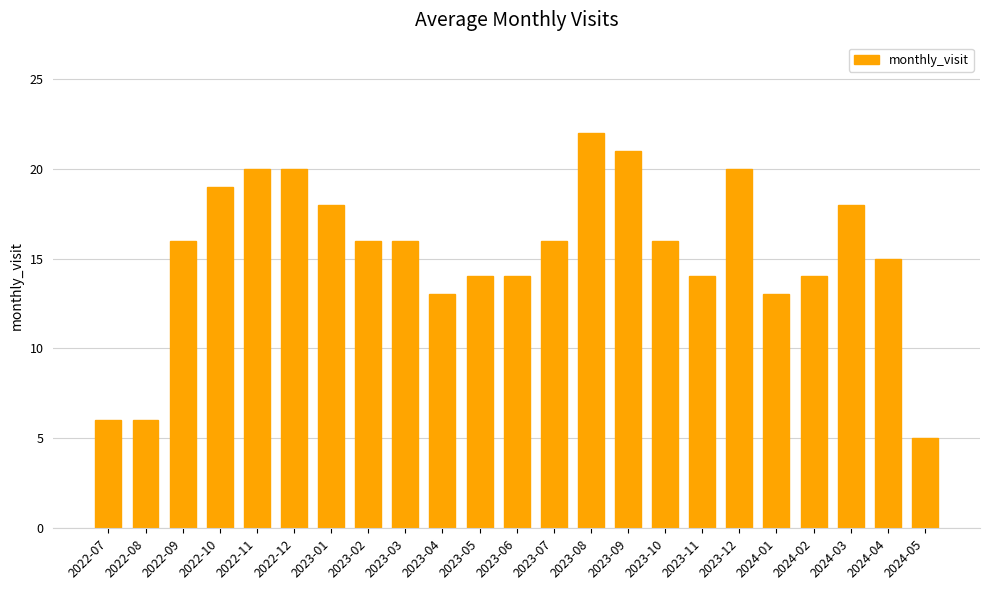

Are the bars horizontal?

No